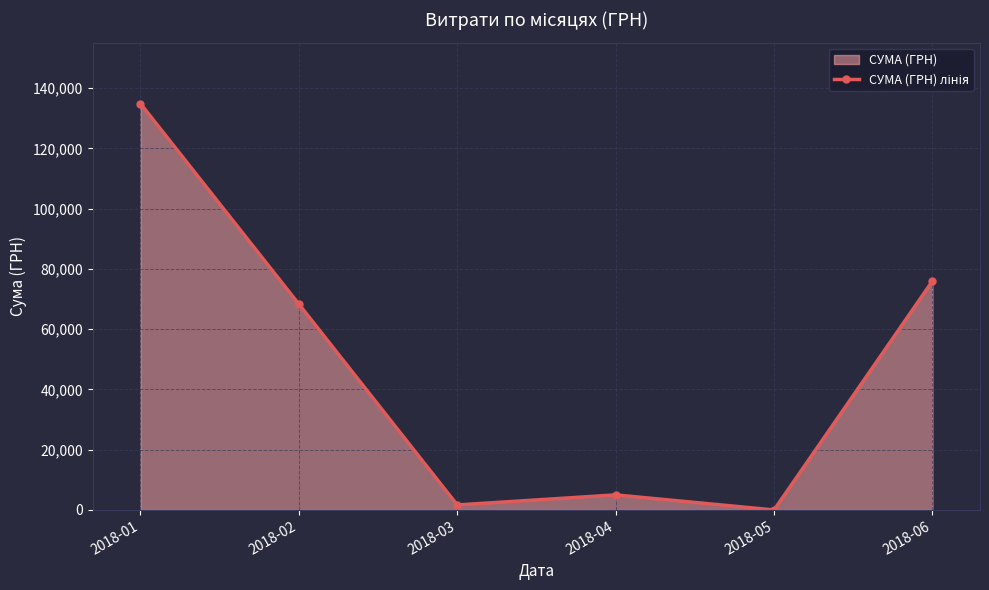

What is the change in value from 2018-02 to 2018-04?

-63326.3